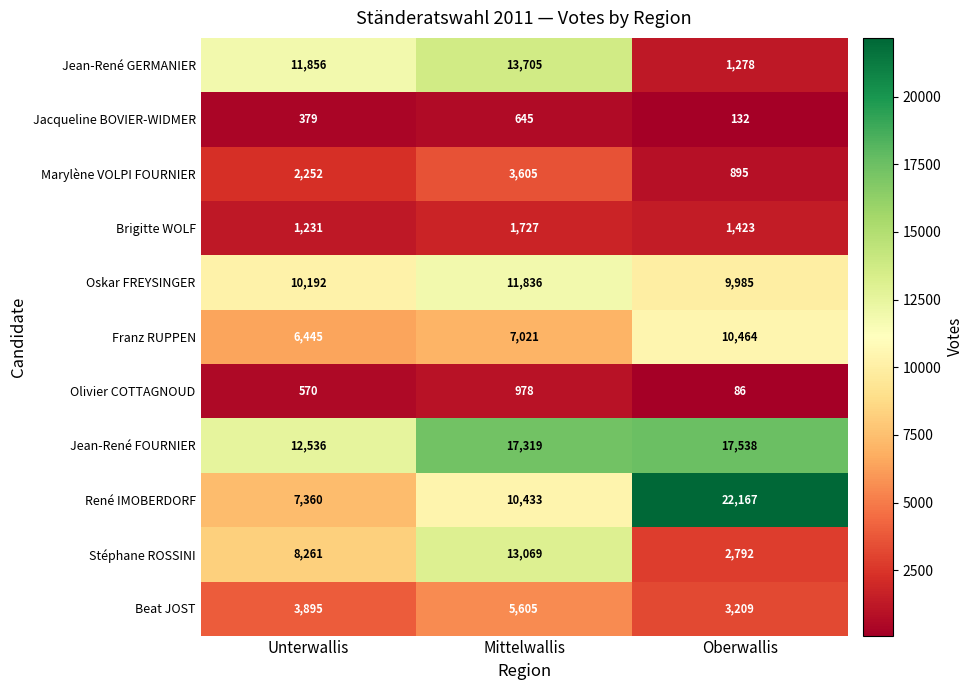

Is it true that Franz RUPPEN equals 7021 at Mittelwallis?

True